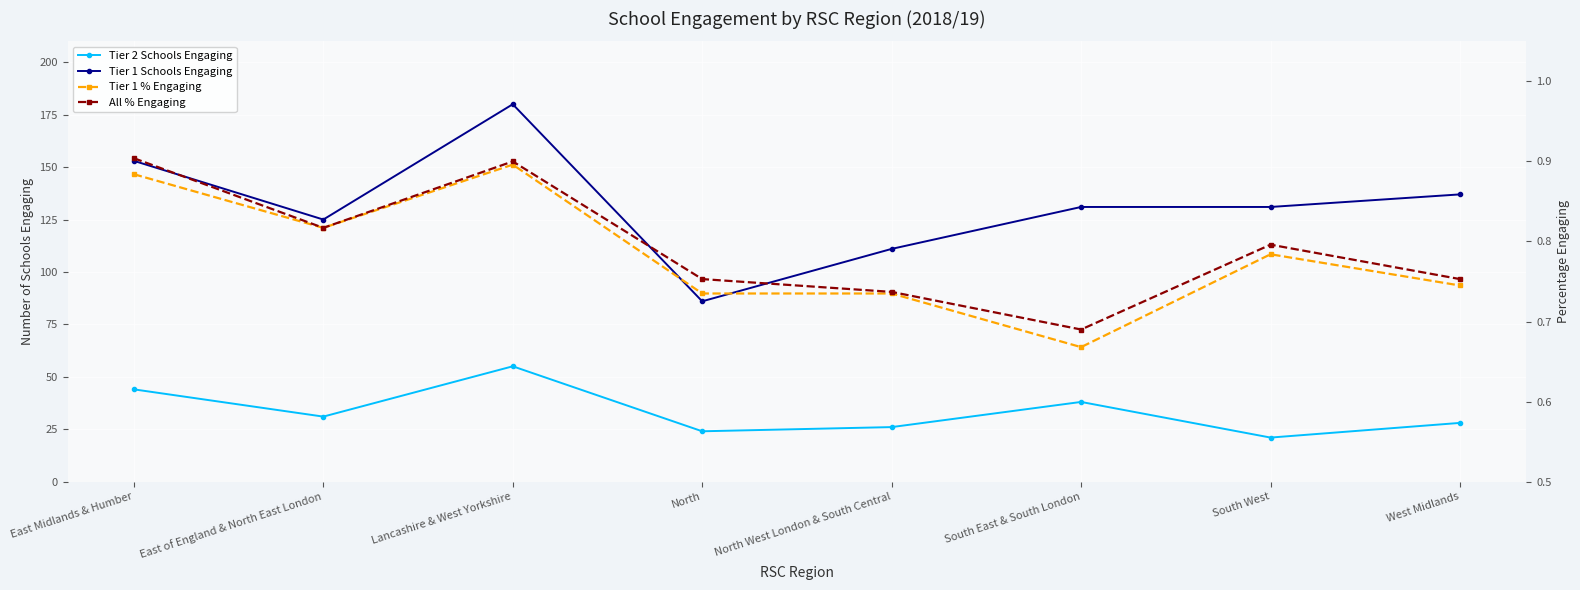

Reading right to left, what are all the values shown in this chart?

Tier 2 Schools Engaging: West Midlands=28.0	South West=21.0	South East & South London=38.0	North West London & South Central=26.0	North=24.0	Lancashire & West Yorkshire=55.0	East of England & North East London=31.0	East Midlands & Humber=44.0
Tier 1 Schools Engaging: West Midlands=137.0	South West=131.0	South East & South London=131.0	North West London & South Central=111.0	North=86.0	Lancashire & West Yorkshire=180.0	East of England & North East London=125.0	East Midlands & Humber=153.0
Tier 1 % Engaging: West Midlands=0.7	South West=0.8	South East & South London=0.7	North West London & South Central=0.7	North=0.7	Lancashire & West Yorkshire=0.9	East of England & North East London=0.8	East Midlands & Humber=0.9
All % Engaging: West Midlands=0.8	South West=0.8	South East & South London=0.7	North West London & South Central=0.7	North=0.8	Lancashire & West Yorkshire=0.9	East of England & North East London=0.8	East Midlands & Humber=0.9